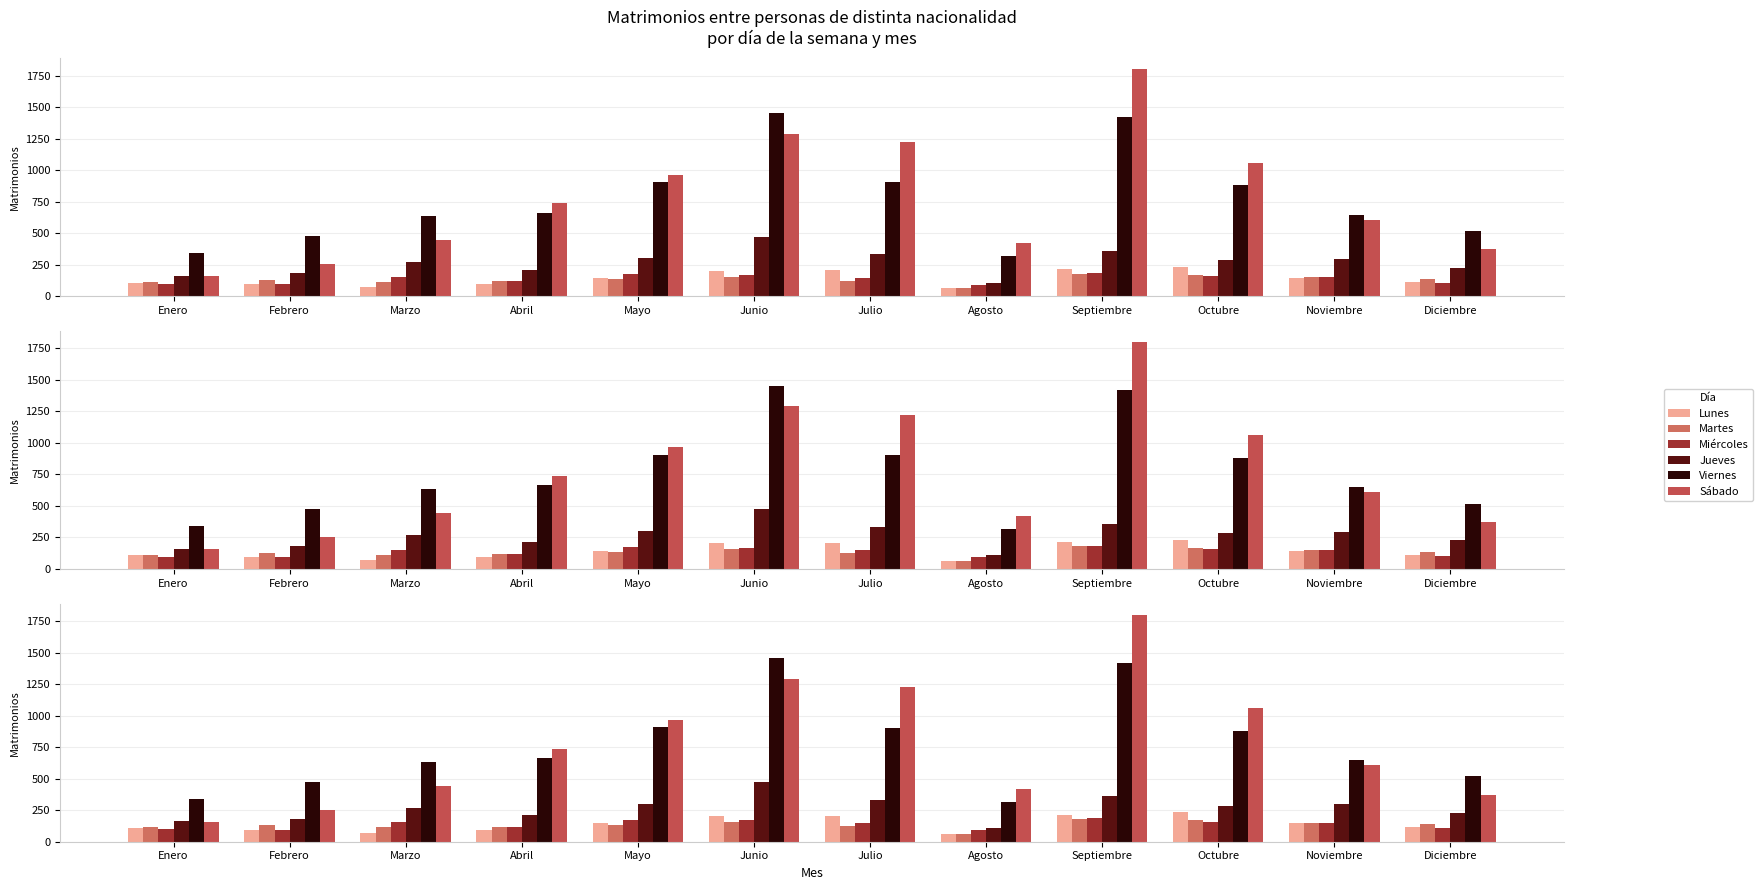

What is the spread (max minus min) of values at Mayo?

829